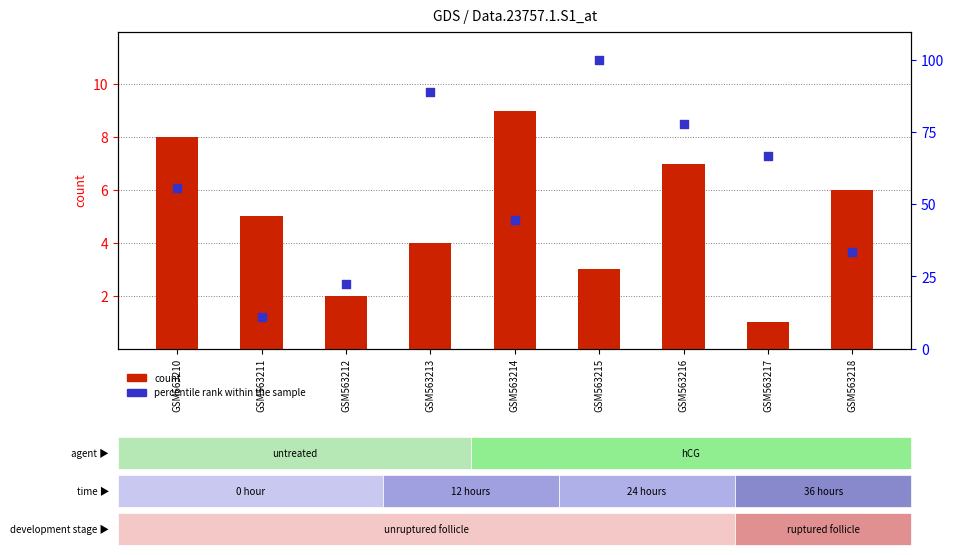

At which category is the sum across all series the highest?

GSM563215